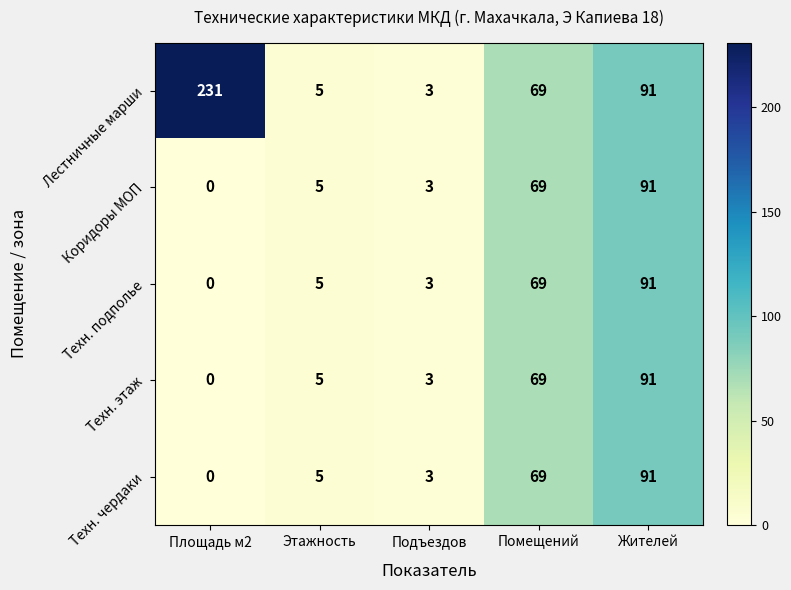

Which series has the widest spread of values?

Лестничные марши